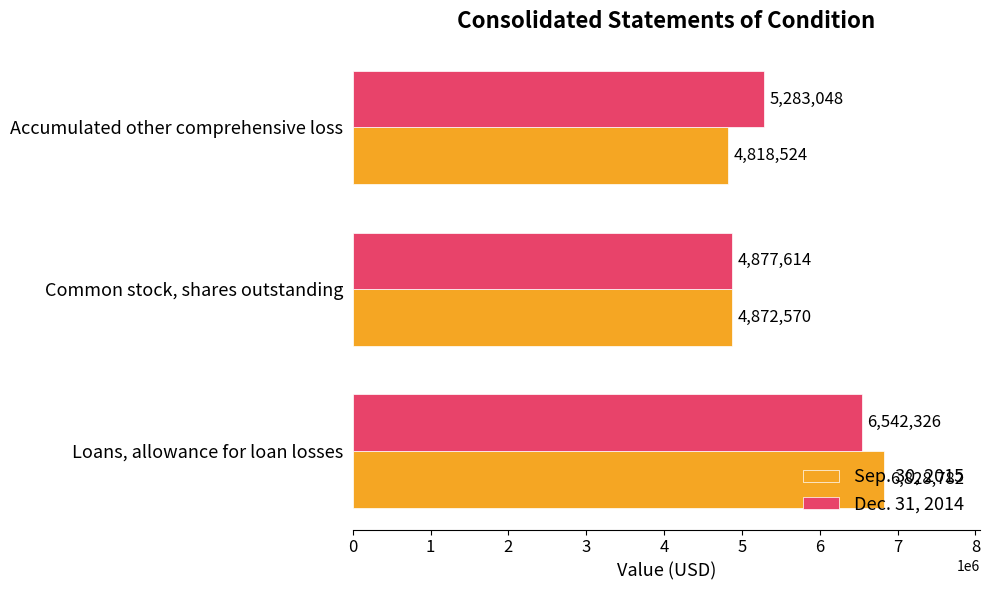

What is the difference between the highest and lowest values at Accumulated other comprehensive loss?

464524